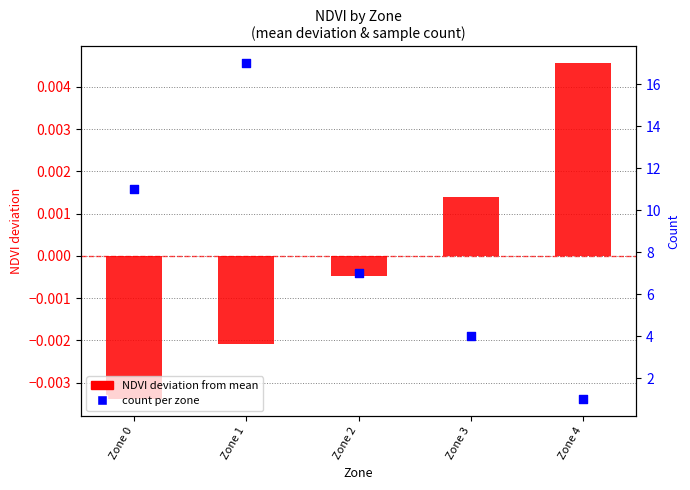

What is the total value across all series at Zone 4?

1.0